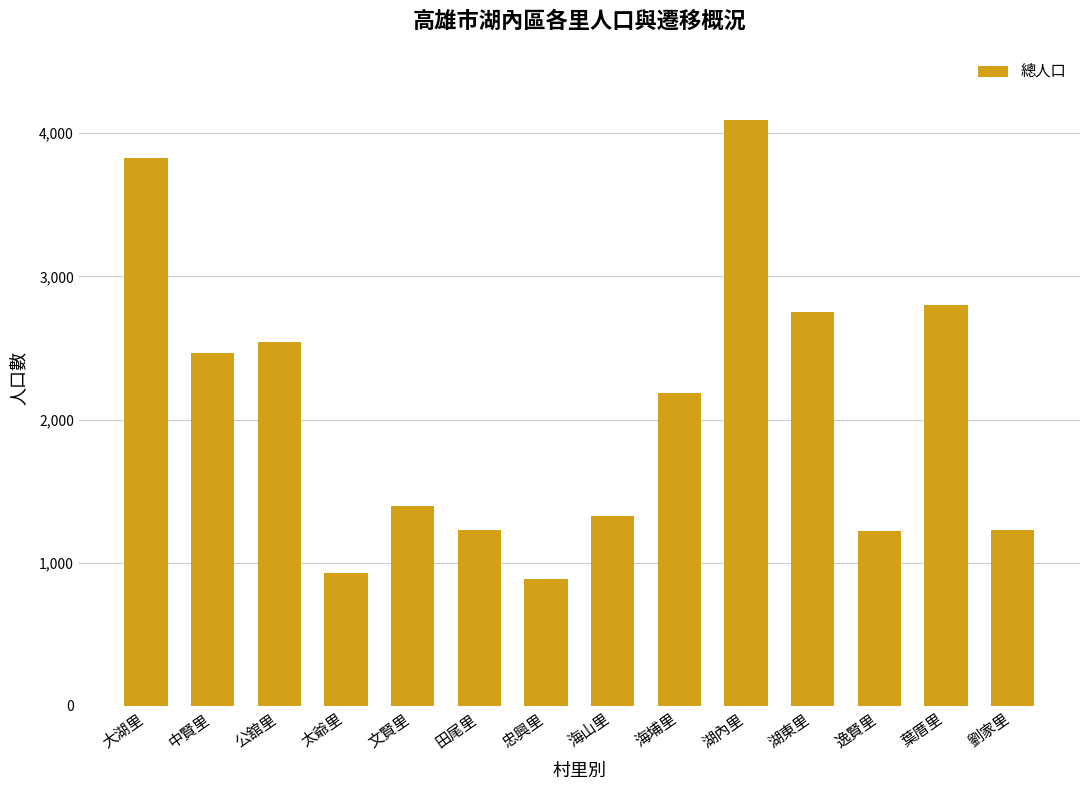

The value at 湖東里 is 2751. True or false?

True